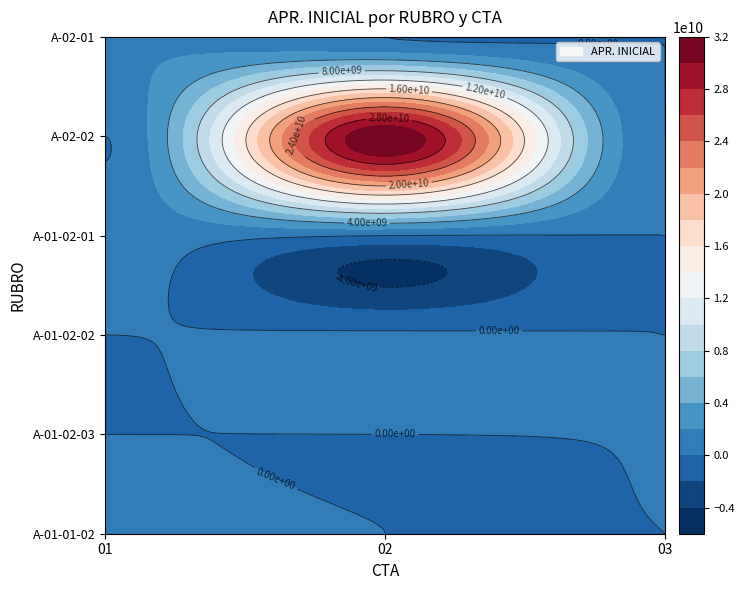

List the labels in order of A-01-02-02 value, largest first.

02, 01, 03